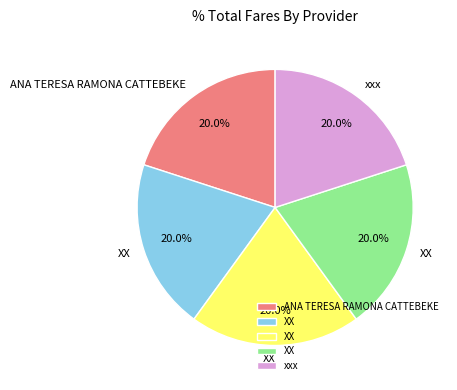

Is there any slice that represents more than half of the pie?

No